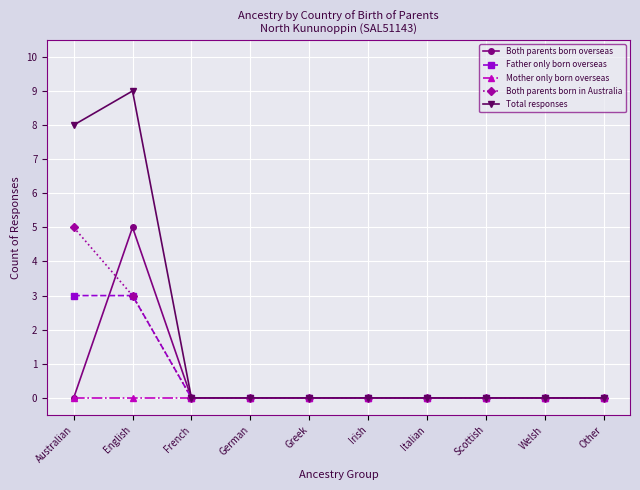

What is the label of the 8th point from the right?

French